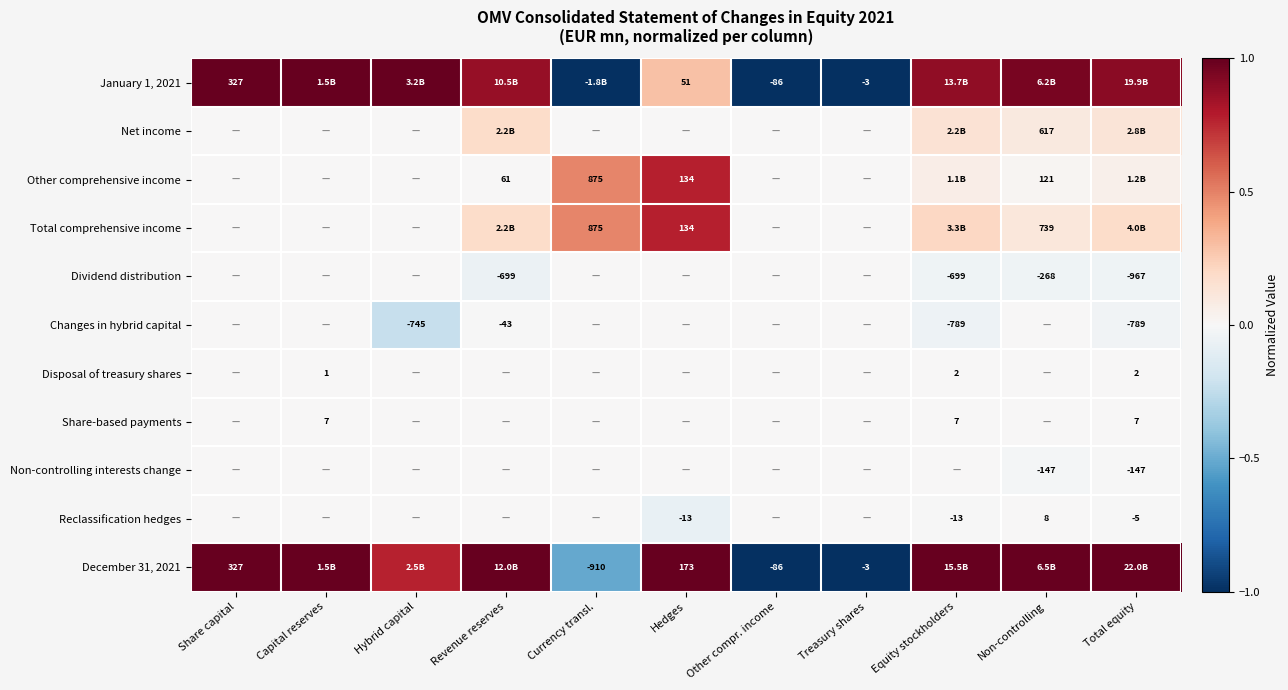

True or false: December 31, 2021 has a value of -1.3 at Other compr. income.

False